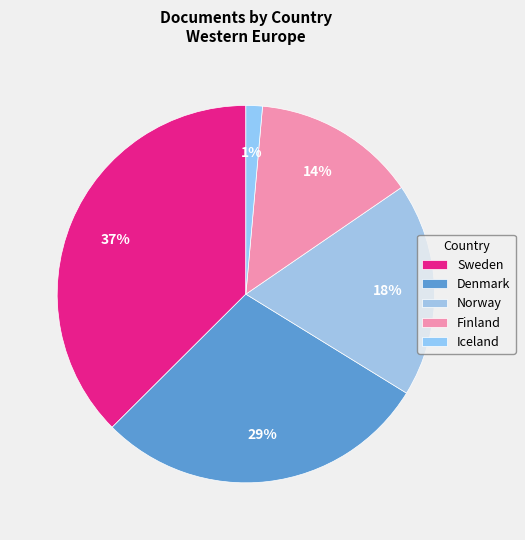

True or false: Iceland accounts for 1% of the total.

True